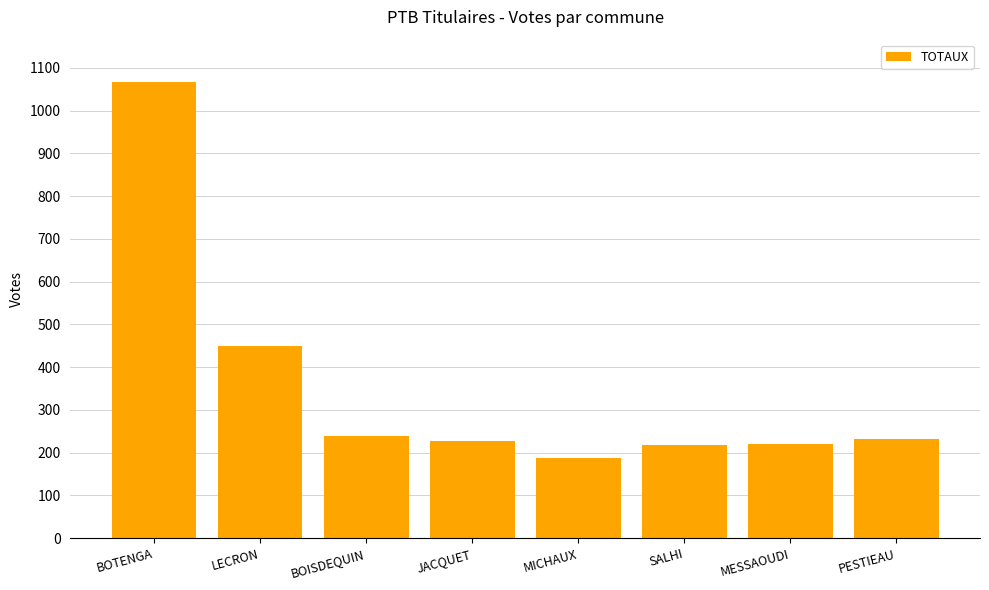

How many values are below 231?

4